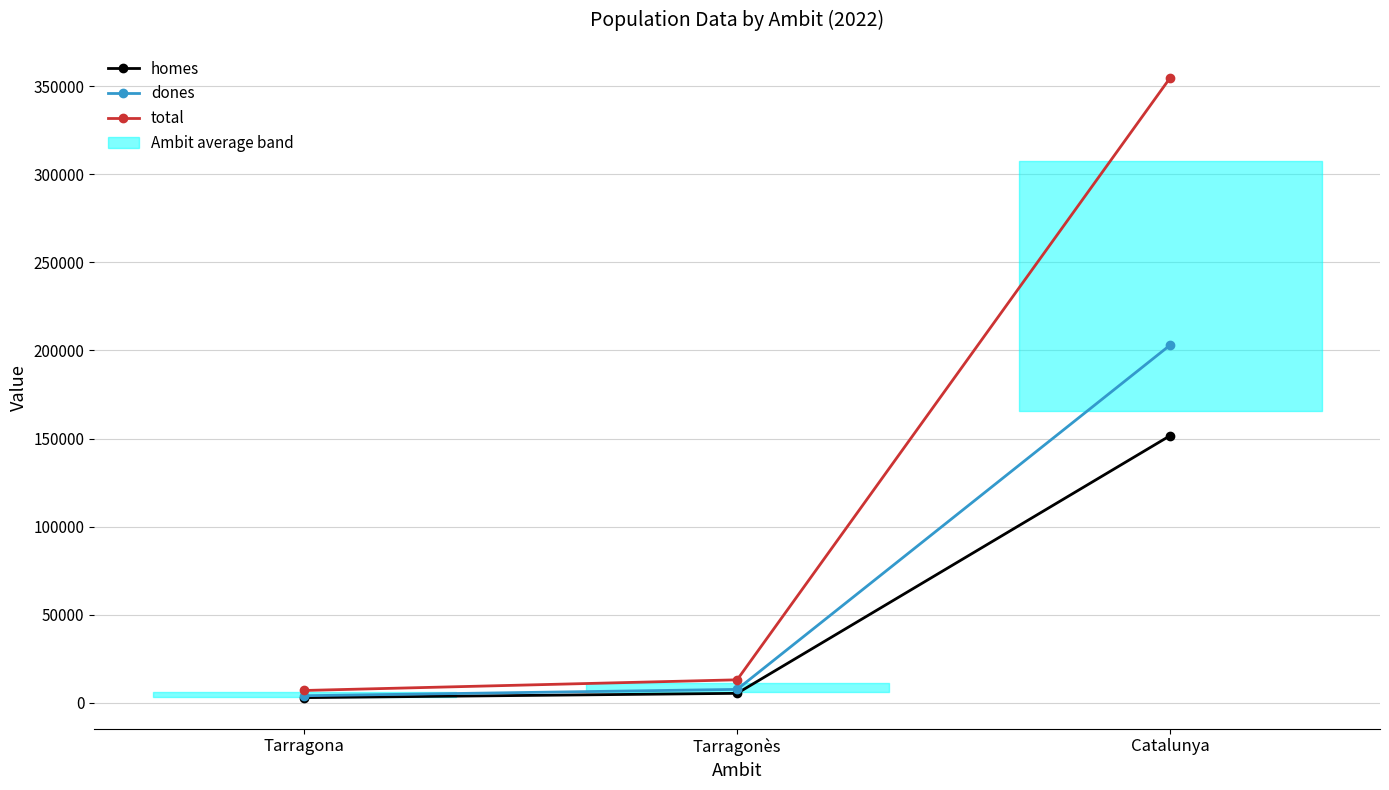

Reading left to right, transcribe all the data shown in this chart.

homes: 2984.2	5430.8	151632.6
dones: 4071.6	7672.3	203011.1
total: 7055.8	13103.0	354643.7